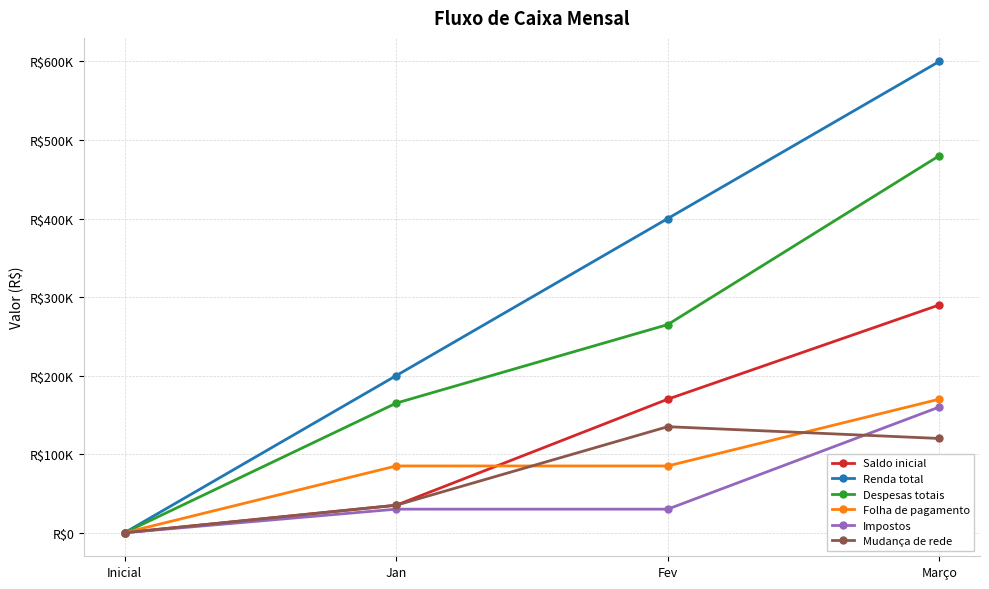

Rank the series by their maximum value, from highest to lowest.

Renda total, Despesas totais, Saldo inicial, Folha de pagamento, Impostos, Mudança de rede